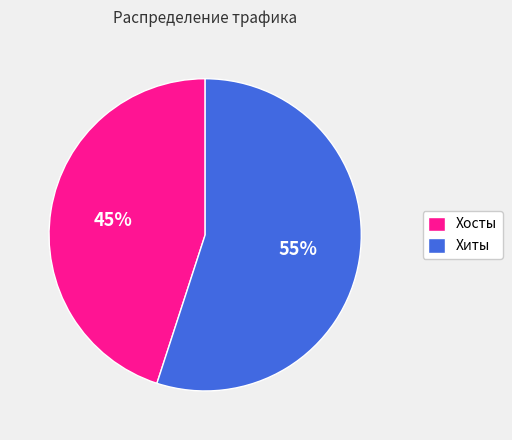

How many slices are in this pie chart?

2